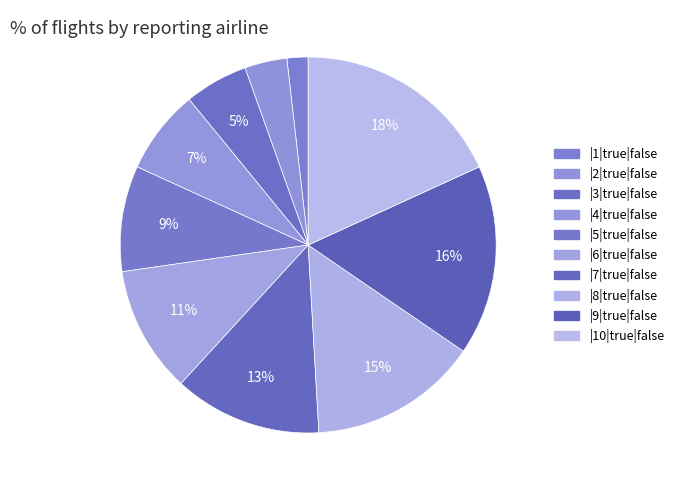

Does any single category account for the majority?

No